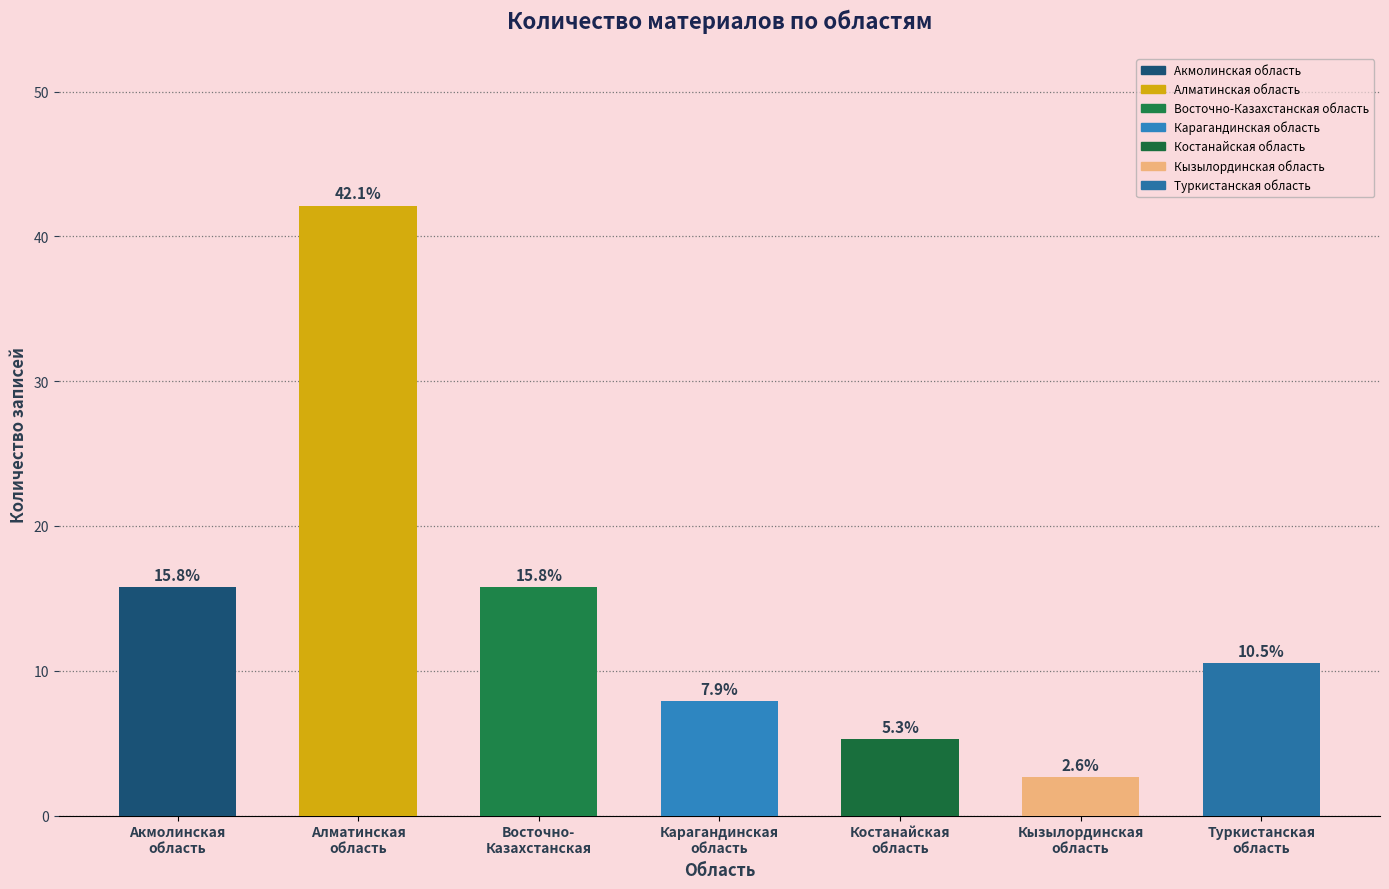

Does the chart contain stacked bars?

No